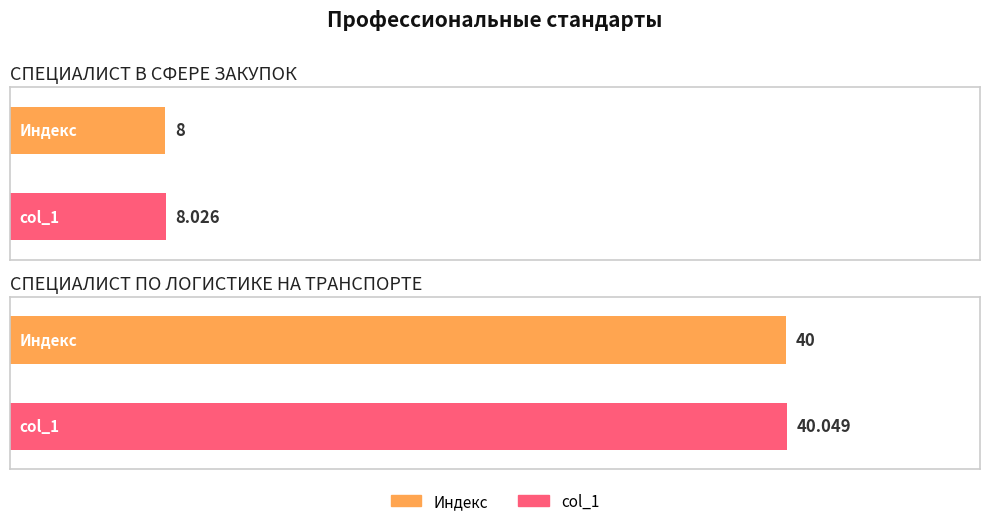

At СПЕЦИАЛИСТ ПО ЛОГИСТИКЕ НА ТРАНСПОРТЕ, list the series in order from largest to smallest.

col_1, Индекс